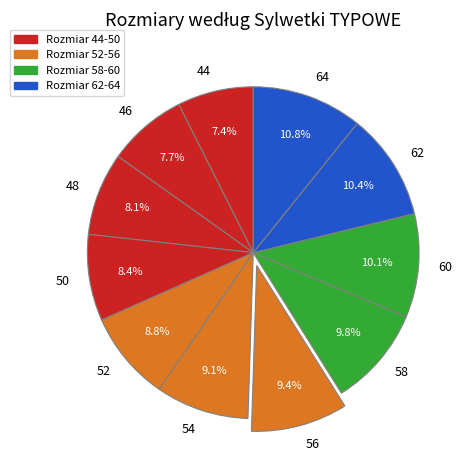

Between 44 and 56, which is larger?

56